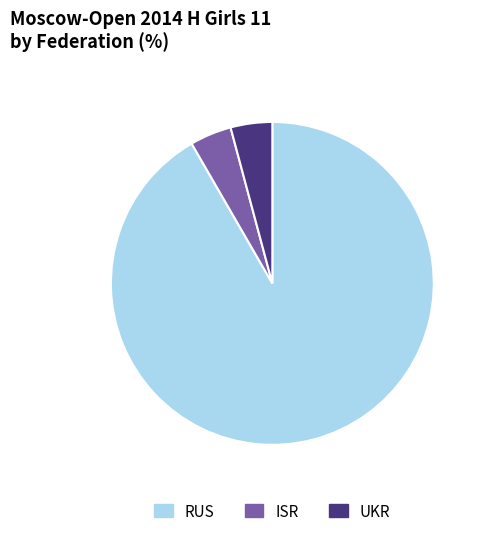

Is UKR the majority of the pie?

No